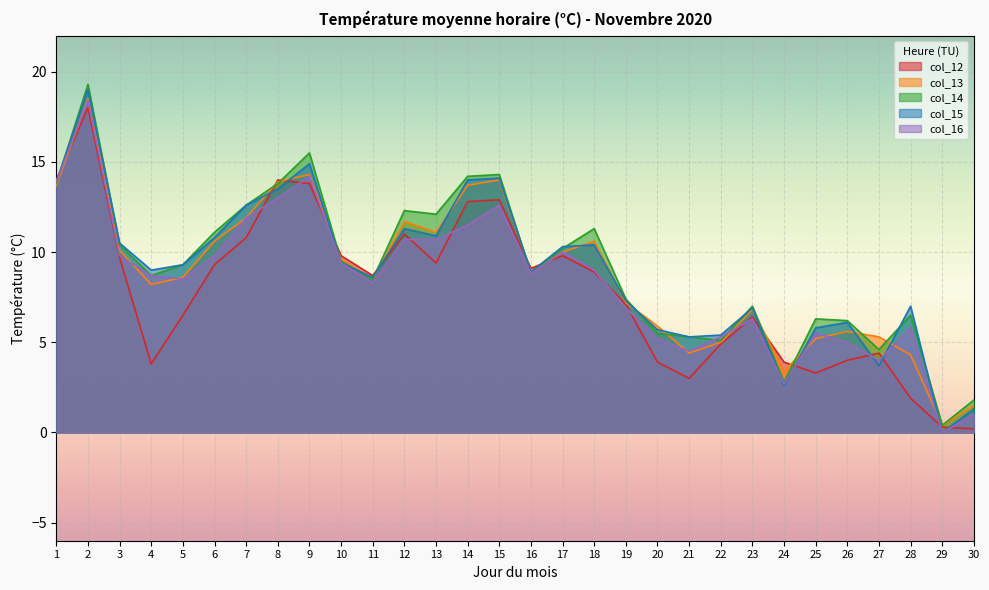

Reading left to right, what are all the values shown in this chart?

col_12: 14.0	18.0	9.7	3.8	6.5	9.3	10.8	14.0	13.8	9.8	8.7	11.0	9.4	12.8	12.9	9.1	9.8	8.9	7.1	3.9	3.0	4.9	6.4	3.9	3.3	4.0	4.4	1.9	0.3	0.2
col_13: 13.7	18.5	10.1	8.2	8.6	10.6	11.9	13.9	14.3	9.6	8.5	11.7	11.1	13.7	14.0	8.9	10.0	10.6	7.2	5.9	4.4	5.0	6.8	3.4	5.2	5.6	5.3	4.3	0.4	1.5
col_14: 13.8	19.3	10.4	8.7	9.3	11.1	12.6	13.8	15.5	9.5	8.5	12.3	12.1	14.2	14.3	8.8	10.2	11.3	7.4	5.5	5.3	5.1	7.0	2.8	6.3	6.2	4.6	6.5	0.4	1.8
col_15: 13.9	19.0	10.5	9.0	9.3	10.8	12.6	13.5	14.9	9.4	8.6	11.3	10.9	14.0	14.1	8.9	10.3	10.4	7.3	5.7	5.3	5.4	6.9	2.6	5.8	6.1	3.7	7.0	0.0	1.3
col_16: 13.9	18.4	9.8	8.7	8.5	9.8	11.9	13.0	14.2	9.4	8.3	10.7	10.7	11.5	12.6	8.8	10.0	9.0	6.9	5.2	4.5	5.3	6.3	2.7	5.5	5.0	4.0	5.8	0.0	1.0